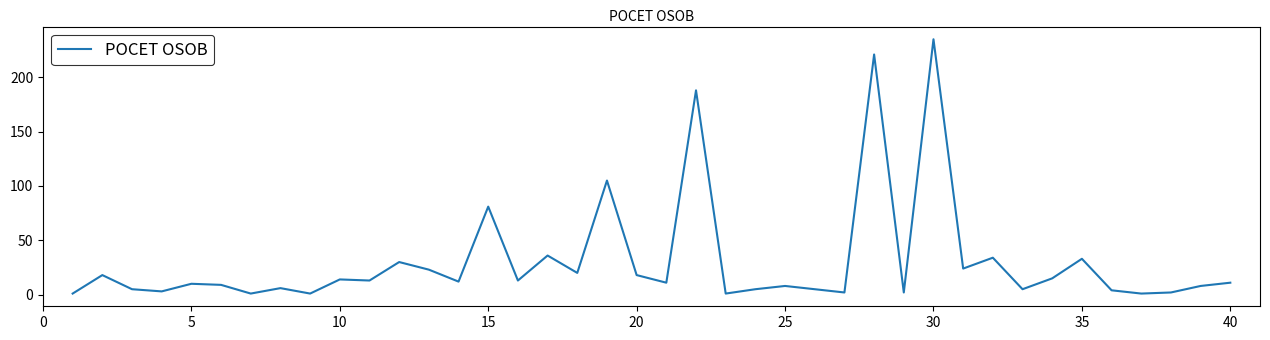

What is the maximum value shown in the chart?

235